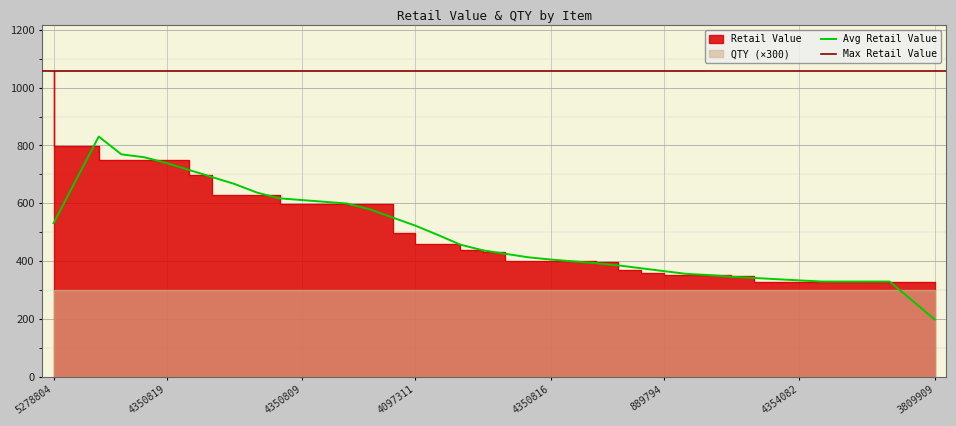

The Avg Retail Value series shows 667.5 at 4350816. True or false?

False